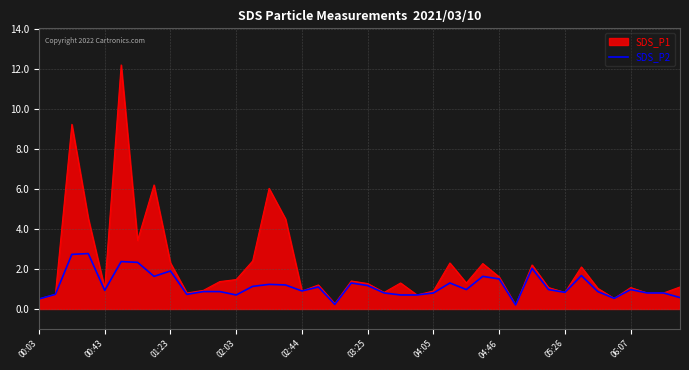

What is the greatest value displayed?

12.2